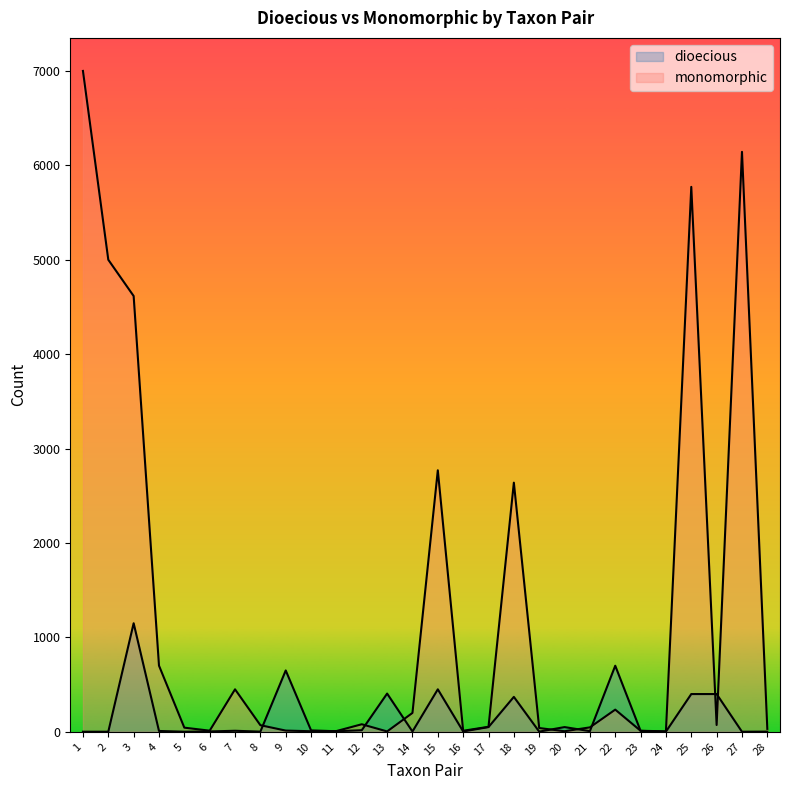

Which series ends up on top after the final intersection of dioecious and monomorphic?

monomorphic